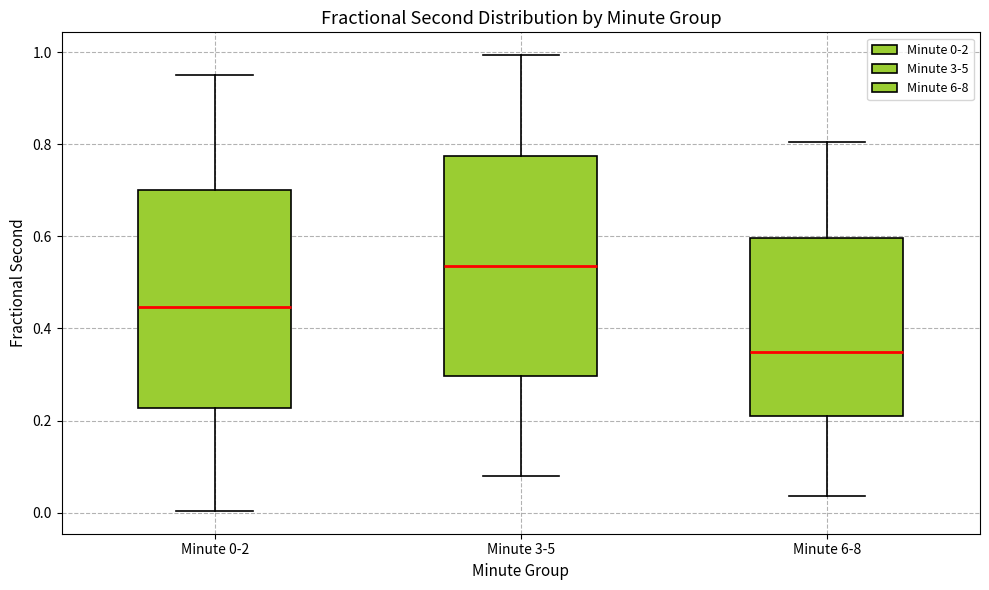

Which box's median line is the highest?

Minute 3-5